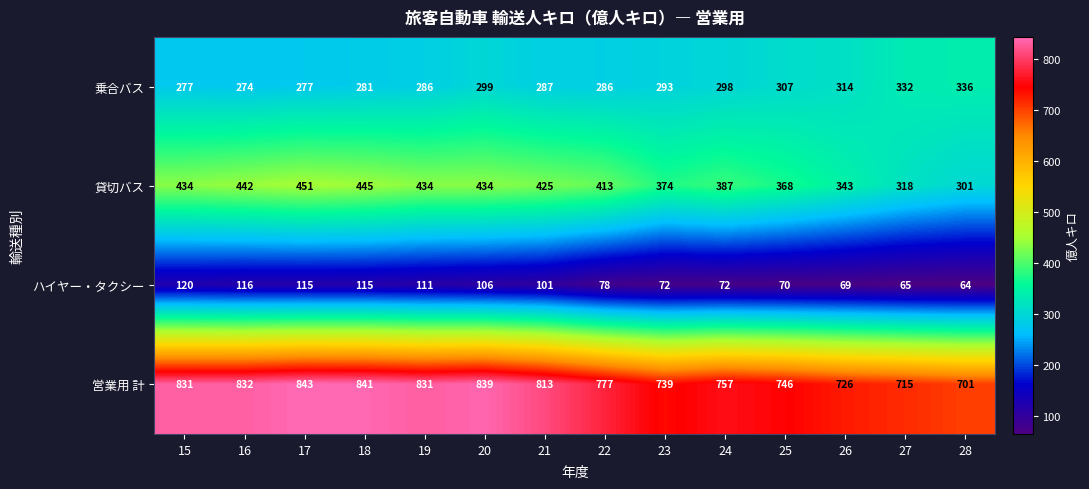

What is the sum of all 営業用 計 values?

10991